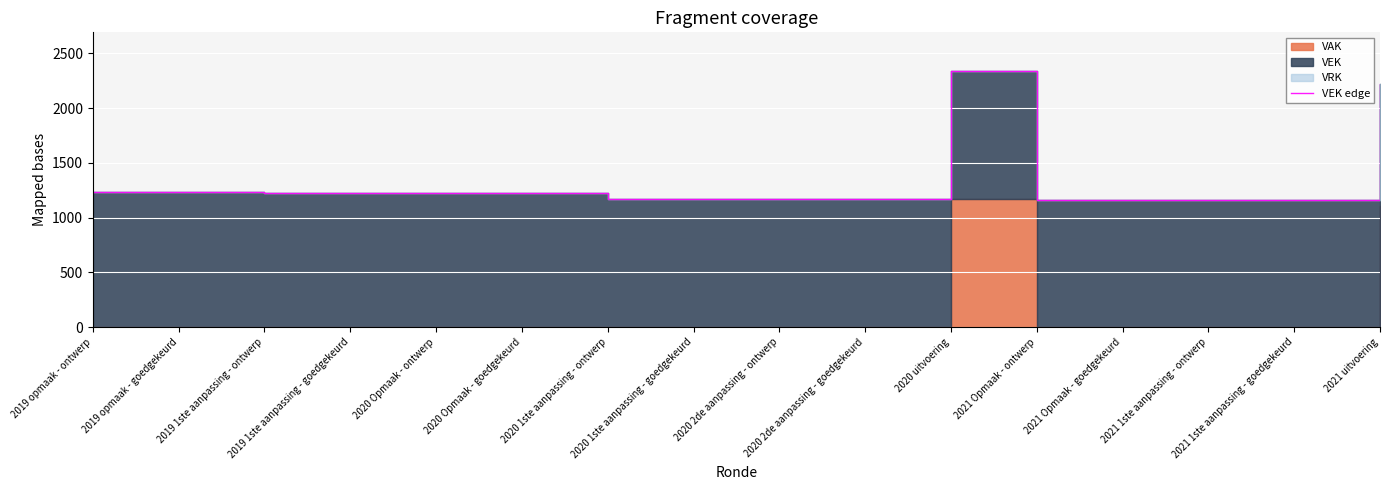

What is the label of the 10th point from the right?

2020 1ste aanpassing - ontwerp